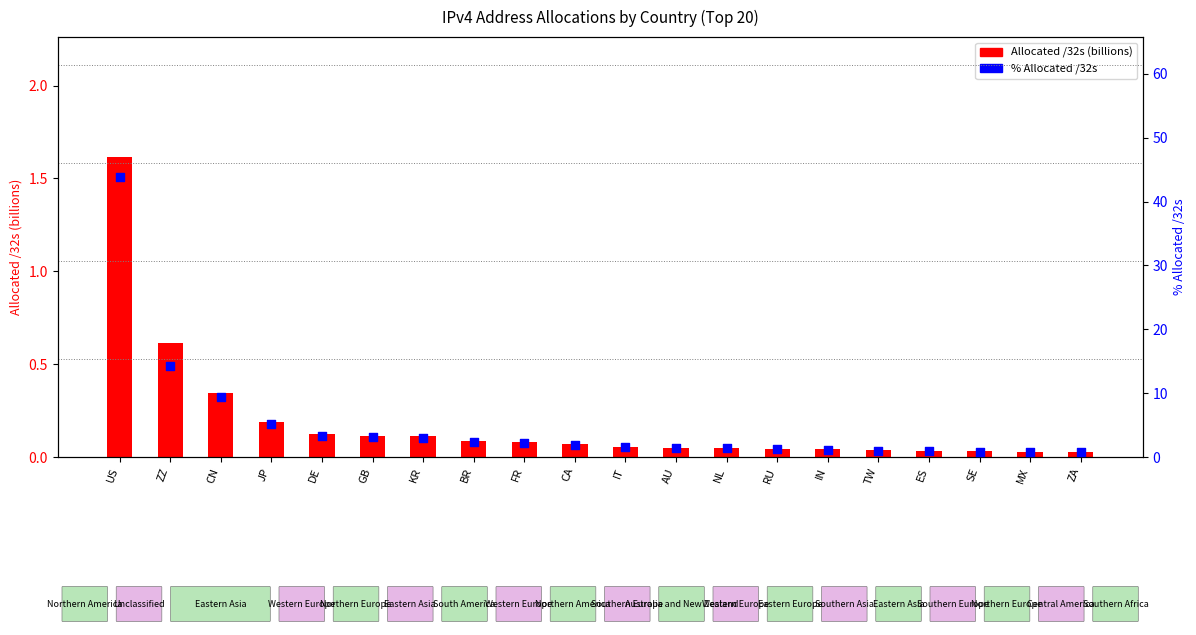

Which series reaches the minimum Y coordinate?

Allocated /32s (billions)